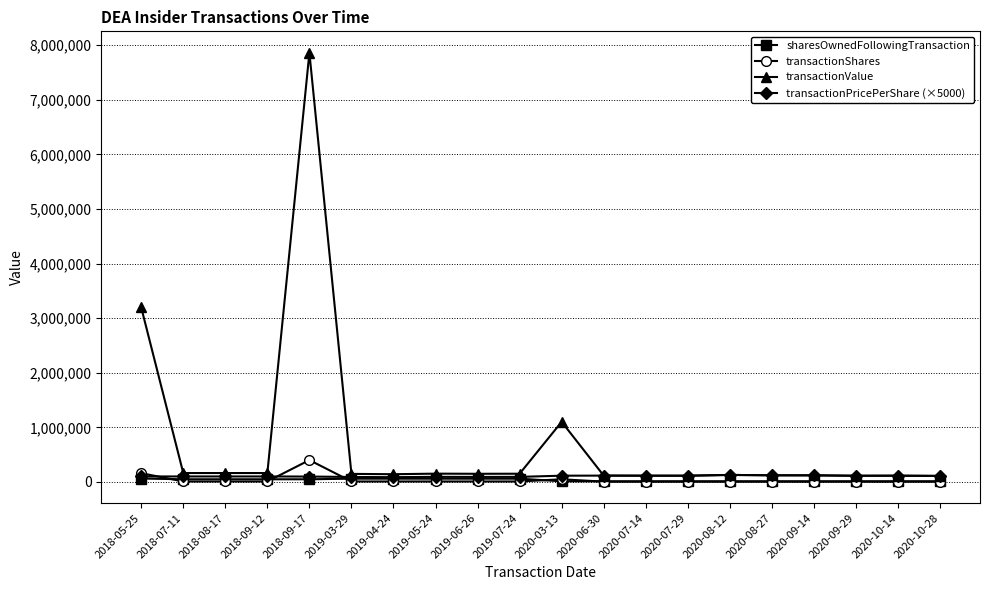

What is the label of the 20th point from the left?

2020-10-28